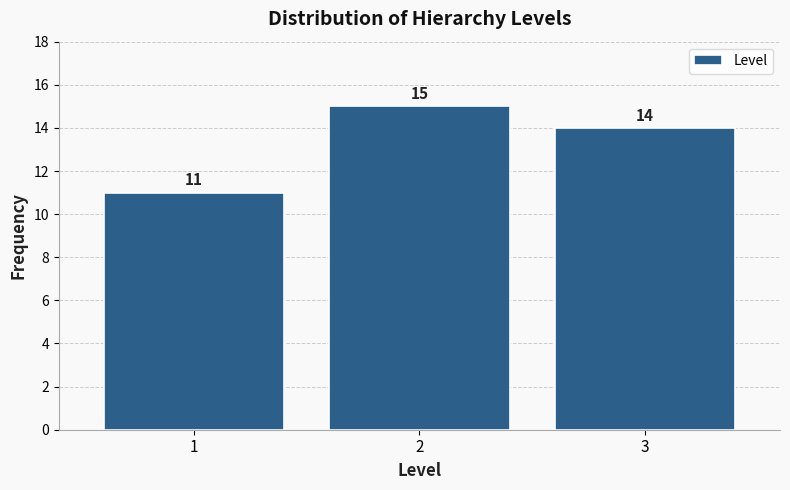

Reading left to right, extract all data points from this chart.

11	15	14